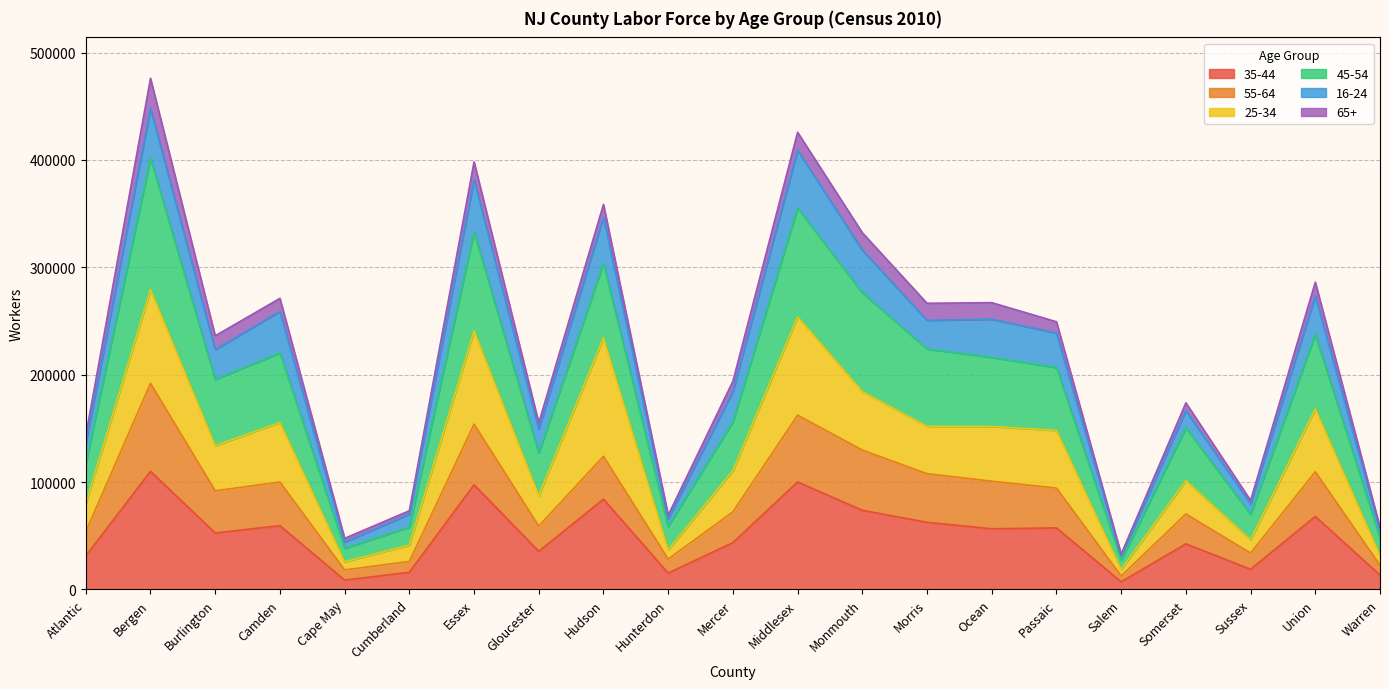

Is it true that 45-54 equals 63342 at Ocean?

False